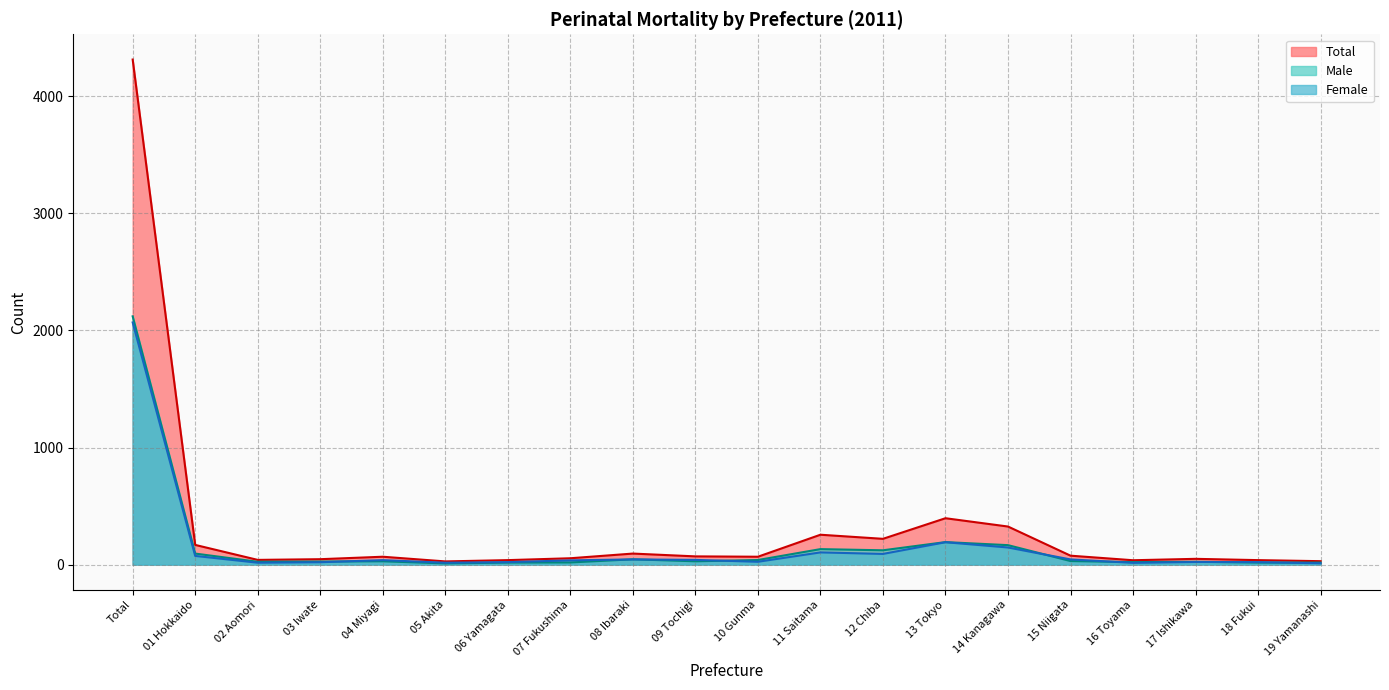

Rank the series by their maximum value, from highest to lowest.

Total, Male, Female